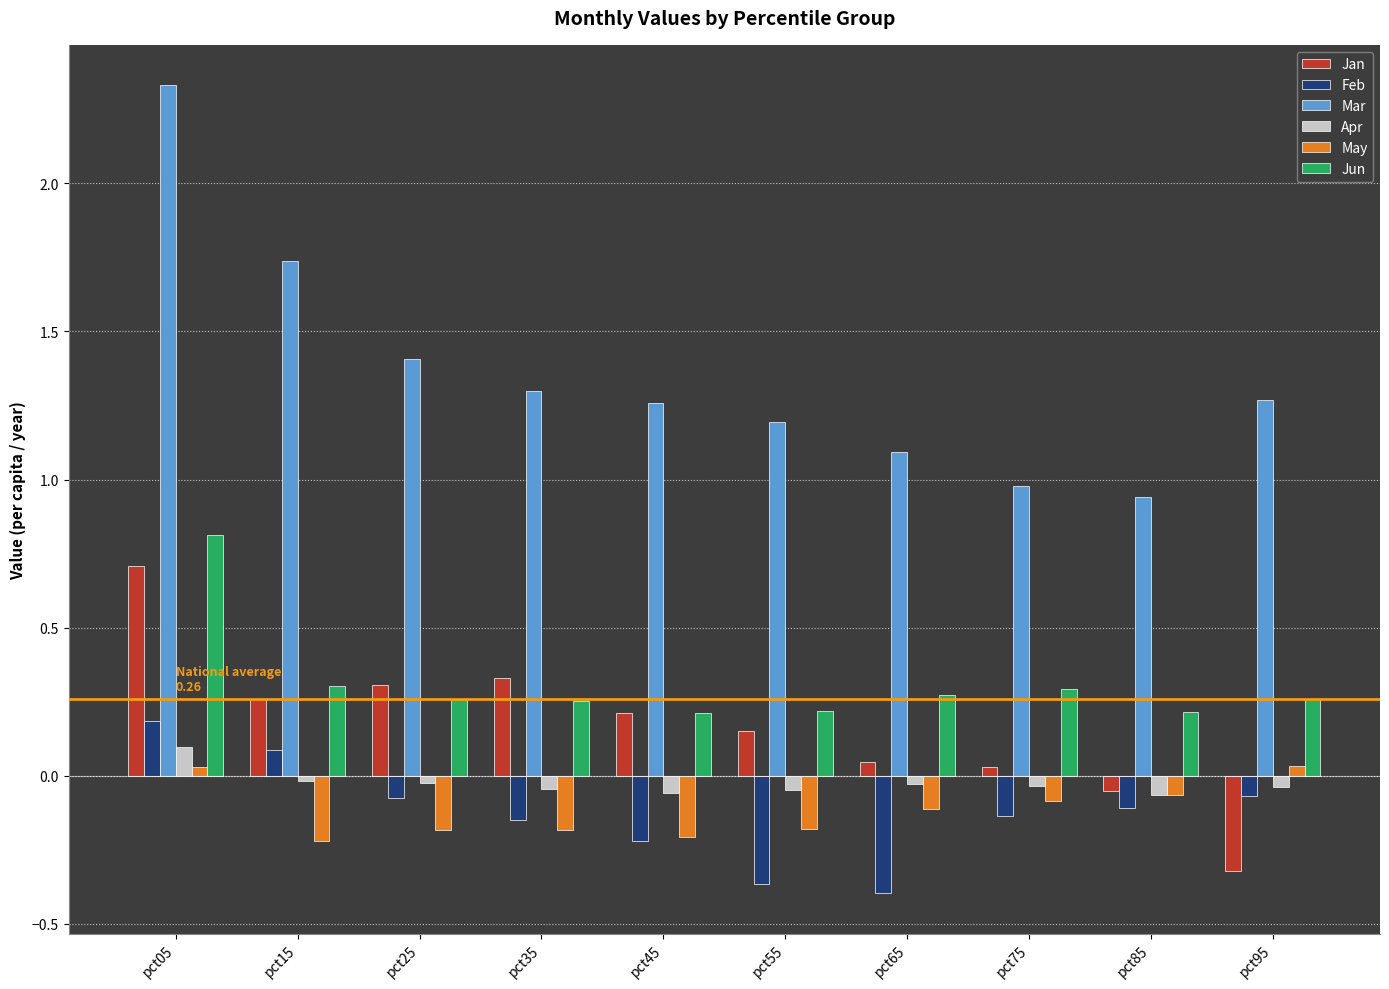

What is the sum of the Jun values at pct95 and pct85?

0.5